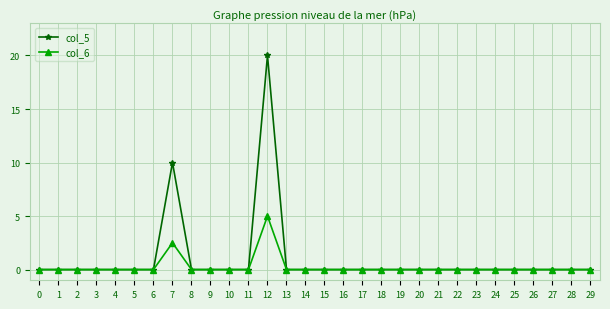

Which series has the largest range (max minus min)?

col_5